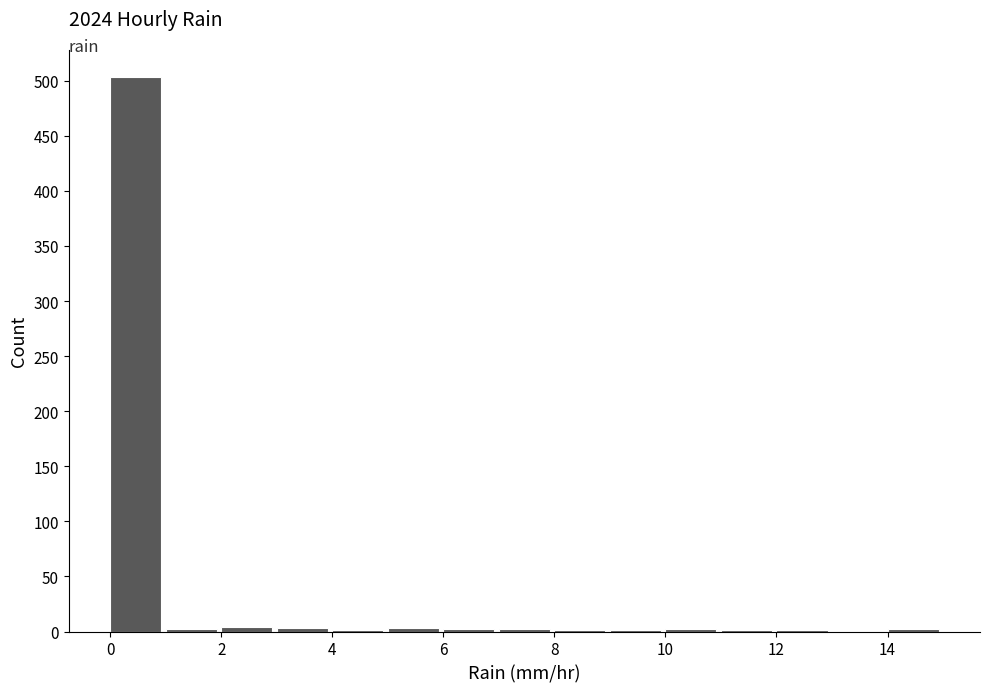

Which range on the x-axis has the tallest bar?

0 to 1